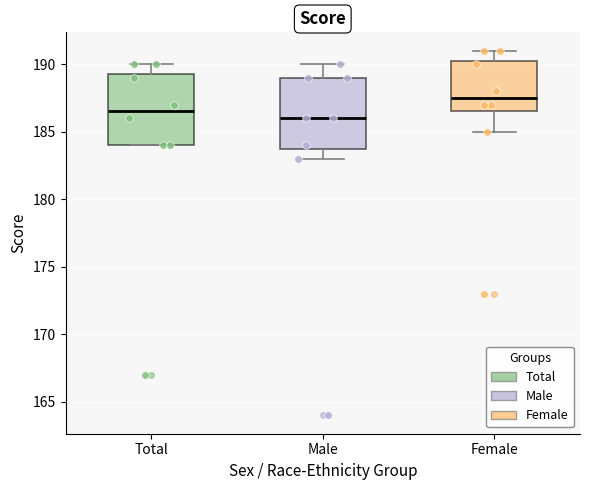

Reading left to right, transcribe this box plot: for each box, give where its median line is, the range the box spans, and where its two whiskers end, as read against the y-axis. The values are not printed on the chart, so give them approximately, as read against the axis.

Total: median 186.5, box 184.0 to 189.5, whiskers 184.0 to 190.0
Male: median 186.0, box 184.0 to 189.0, whiskers 183.0 to 190.0
Female: median 187.5, box 186.5 to 190.5, whiskers 185.0 to 191.0